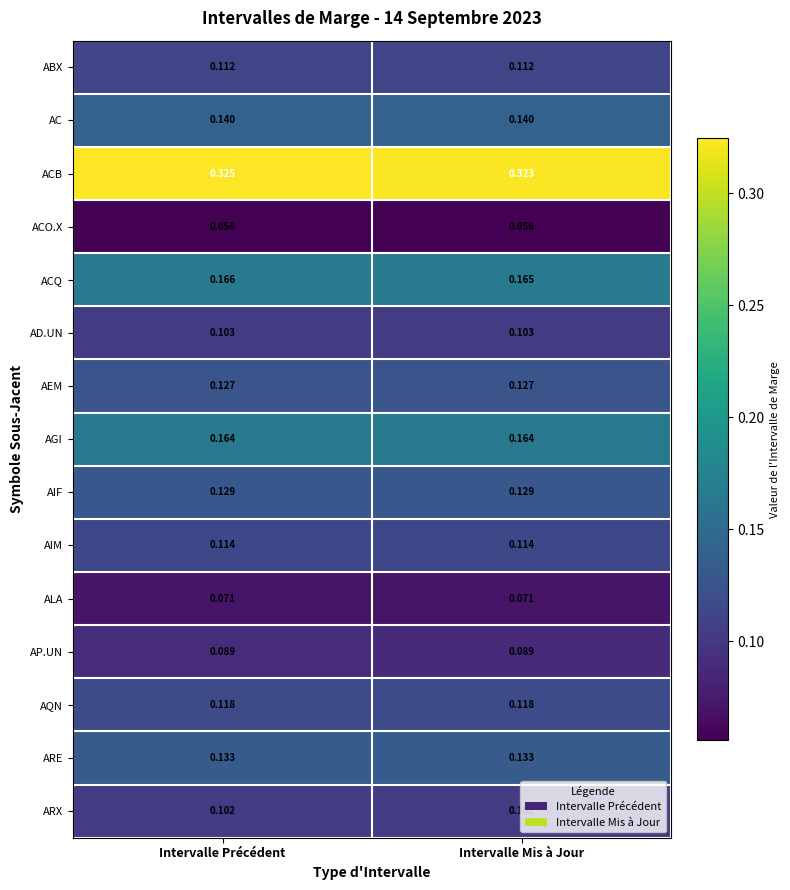

Between Intervalle Précédent and Intervalle Mis à Jour, which series saw the biggest shift?

ACB